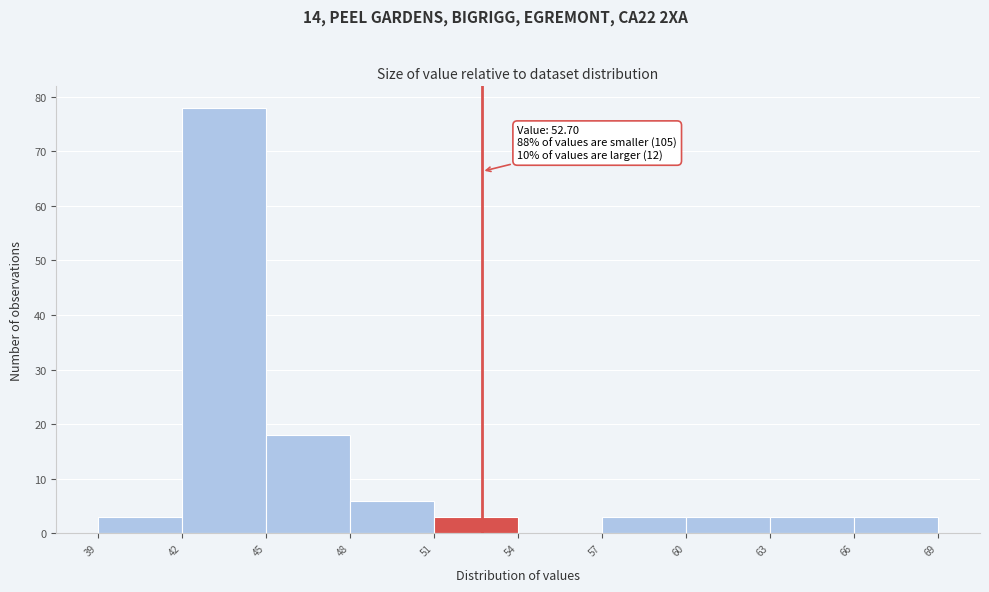

Which range on the x-axis has the tallest bar?

42 to 45